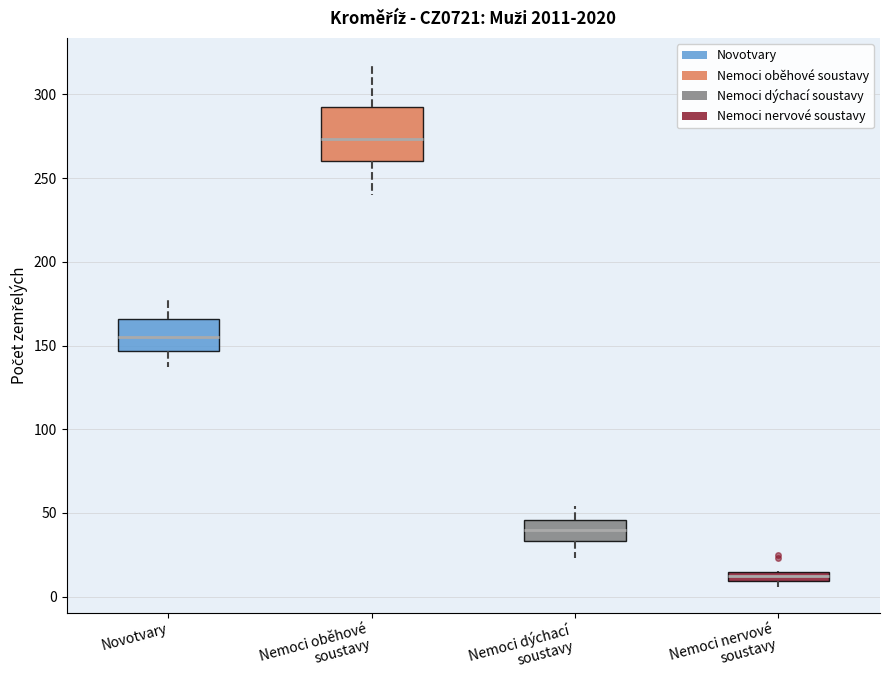

Where does the median line of the box for Nemoci dýchací soustavy sit on the y-axis? The values are not printed on the chart, so give them approximately, as read against the axis.

40